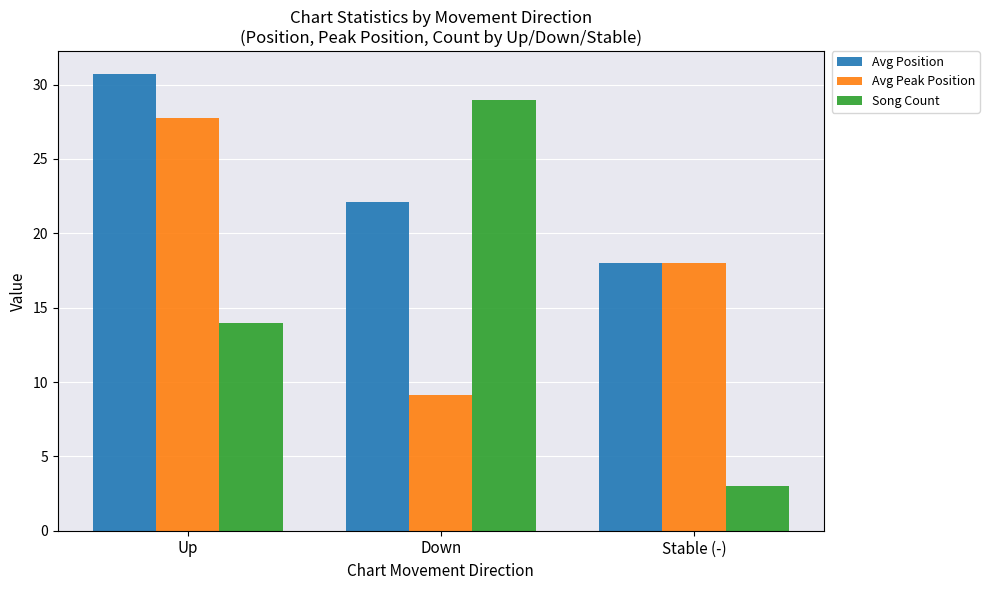

What is the difference between the highest and lowest values at Down?

19.9